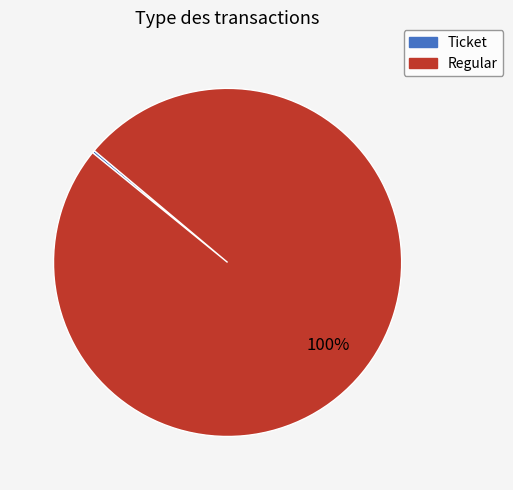

Is there any slice that represents more than half of the pie?

Yes